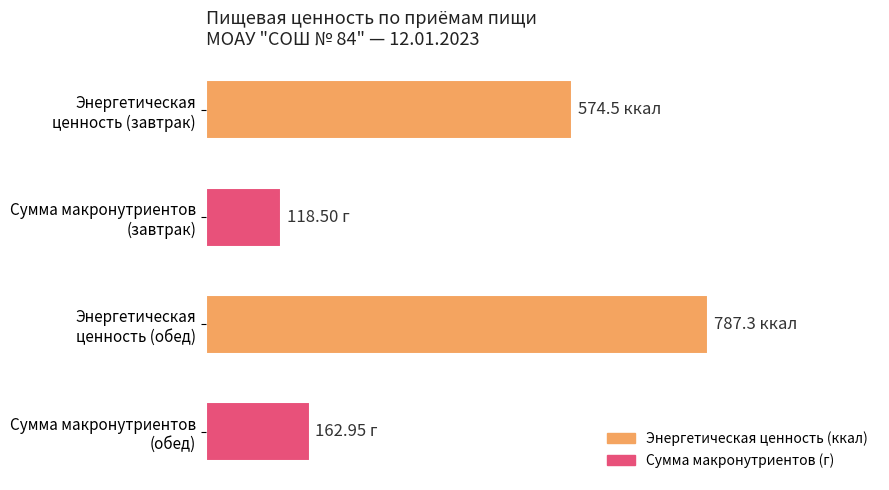

Does the chart contain stacked bars?

No